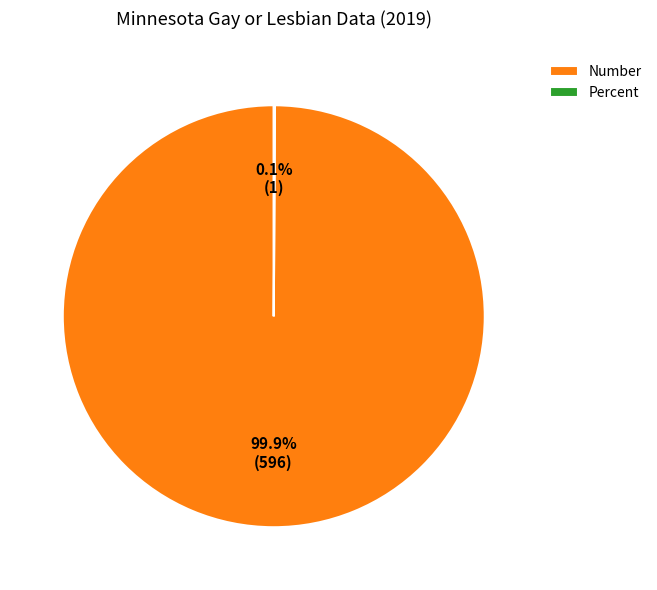

Which slice represents more than half of the pie?

Number